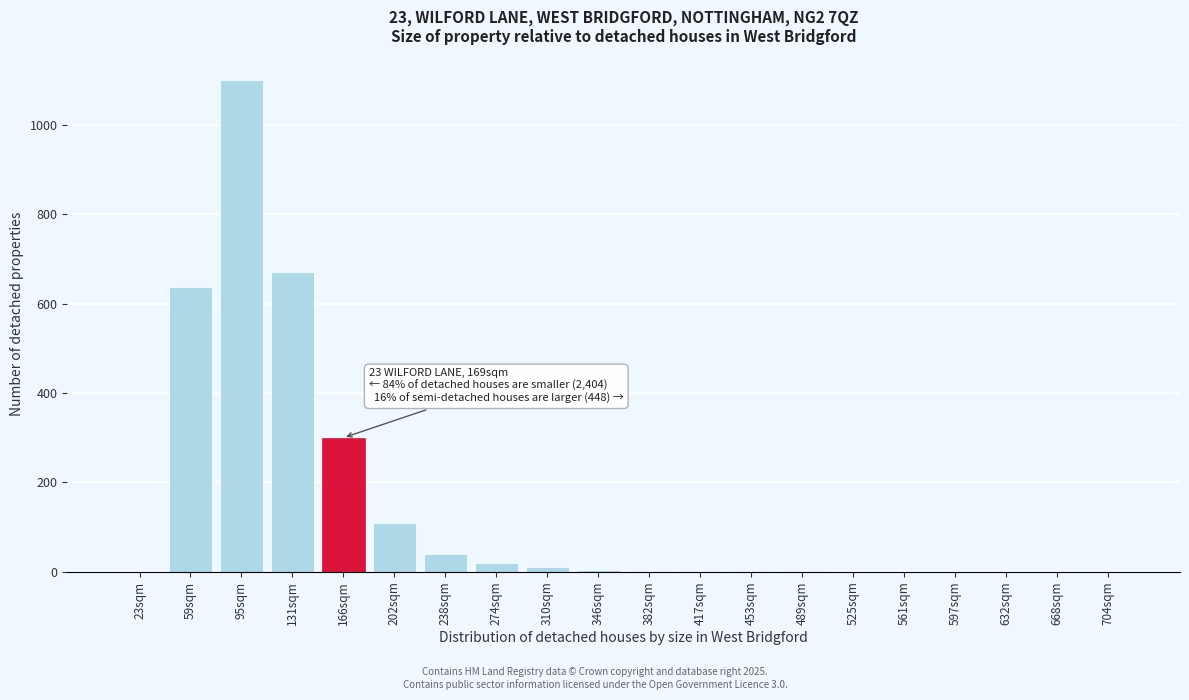

At which label is the value closest to 550?

59sqm